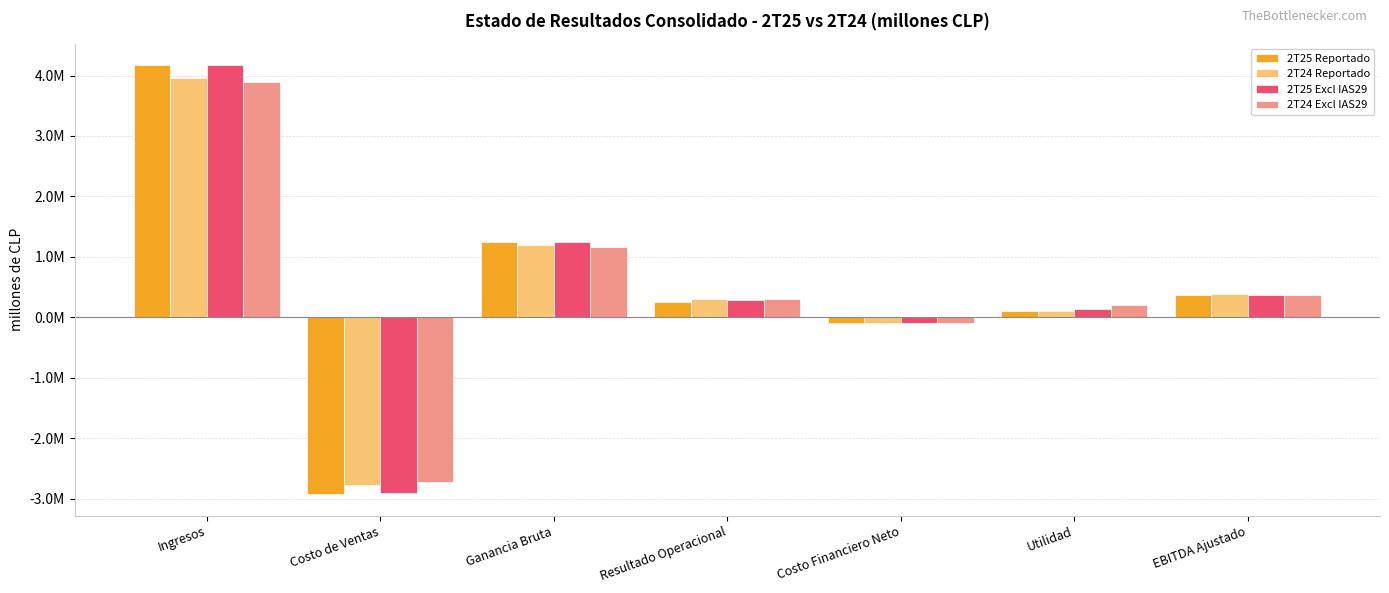

What is the difference between the highest and lowest values at Resultado Operacional?

47494.4